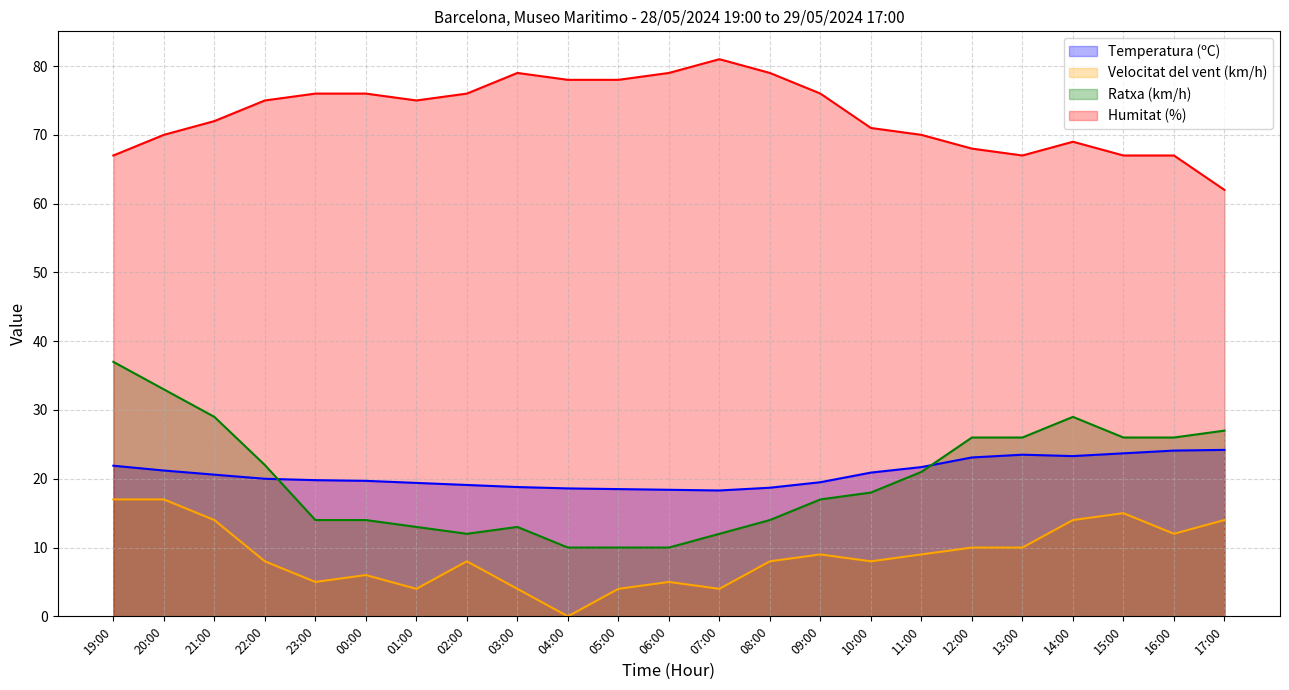

Which category has the highest value in the Velocitat del vent (km/h) series?

19:00